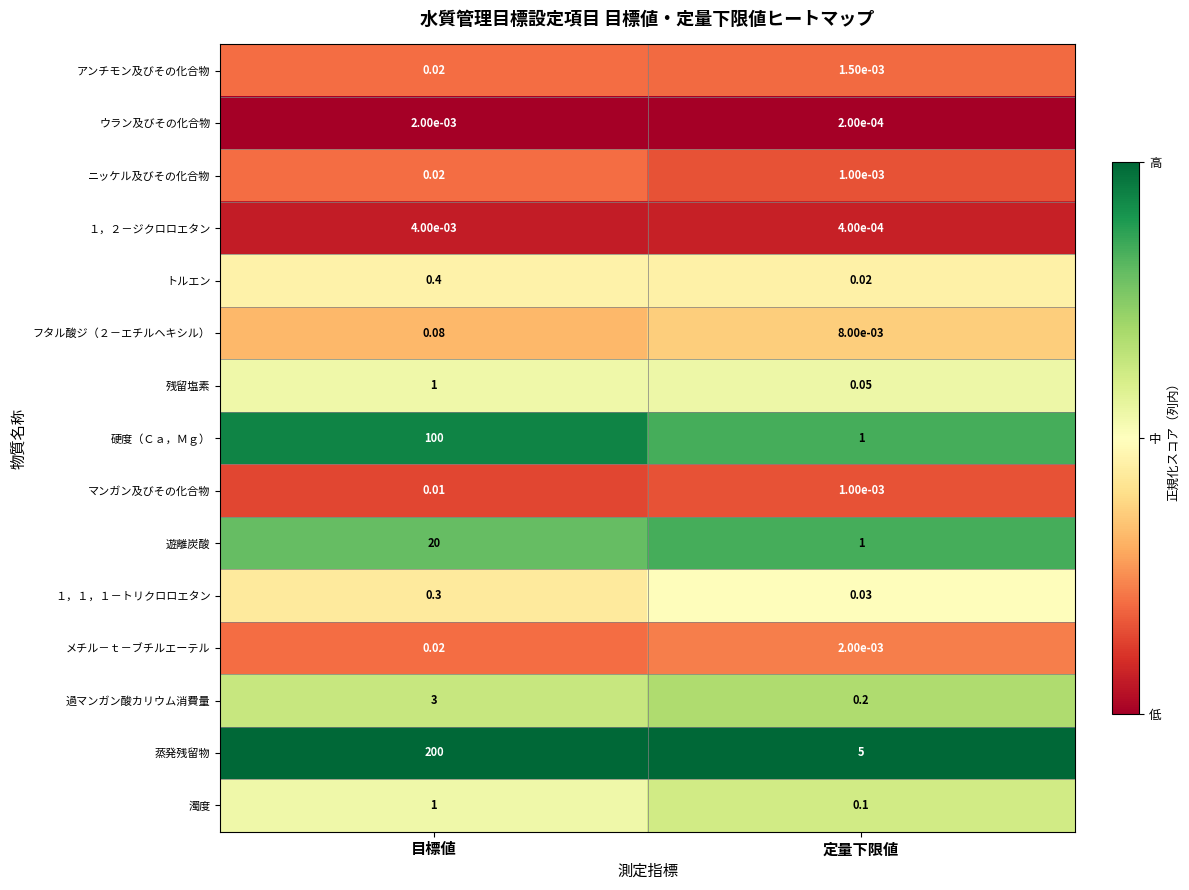

At which category does the chart reach its peak across all series?

目標値